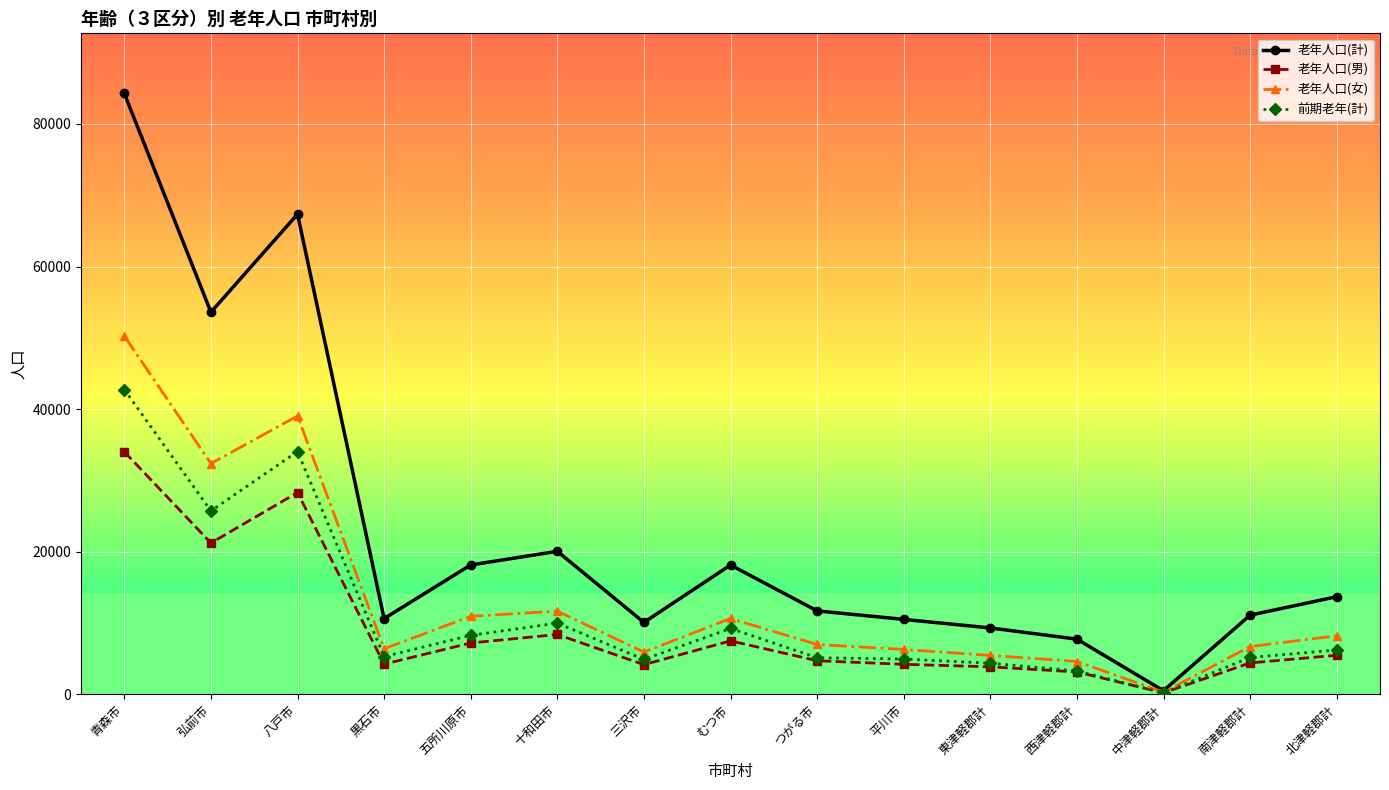

How many distinct data groups are displayed?

4